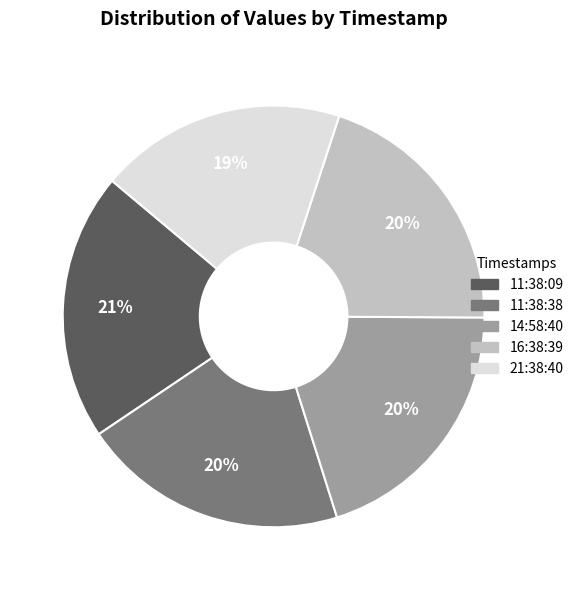

The 14:58:40 slice represents 20% of the pie. True or false?

True